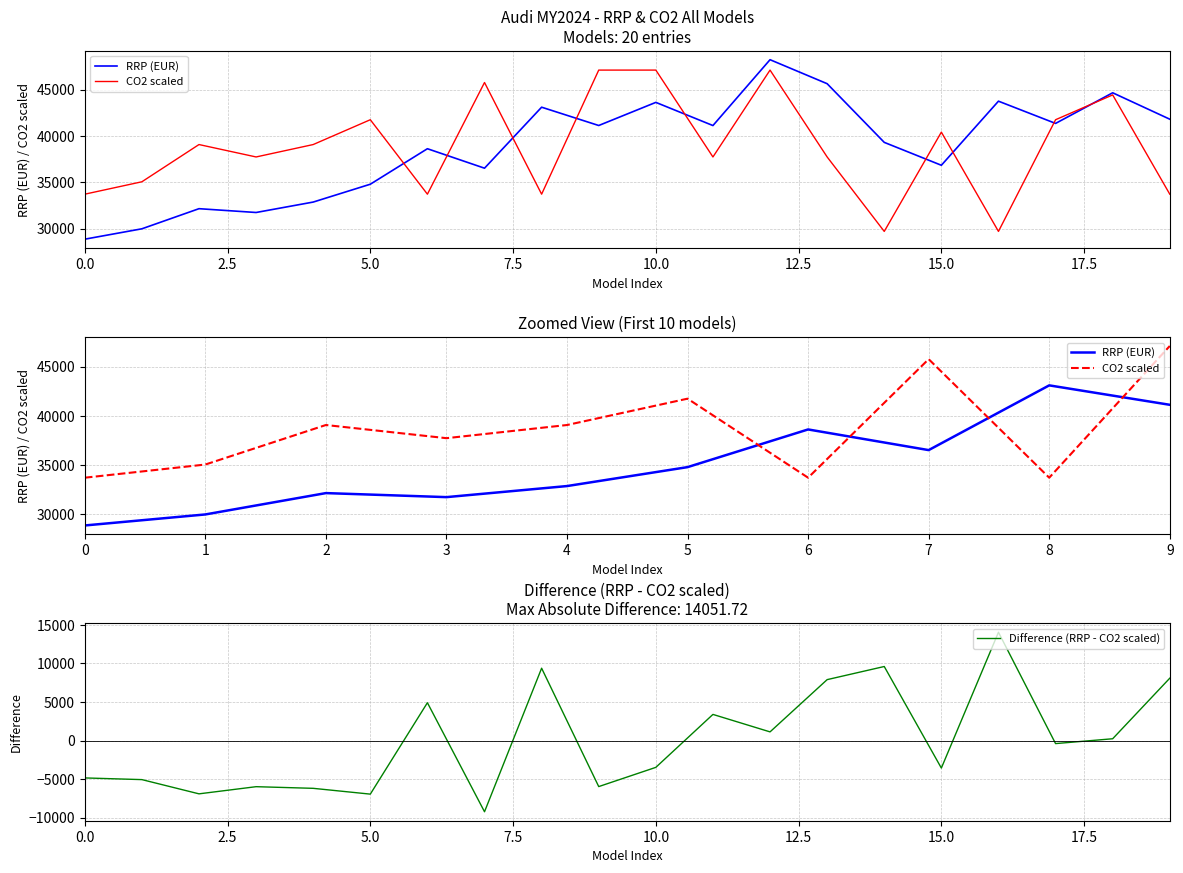

What is the maximum value for Difference (RRP - CO2 scaled)?

14051.7